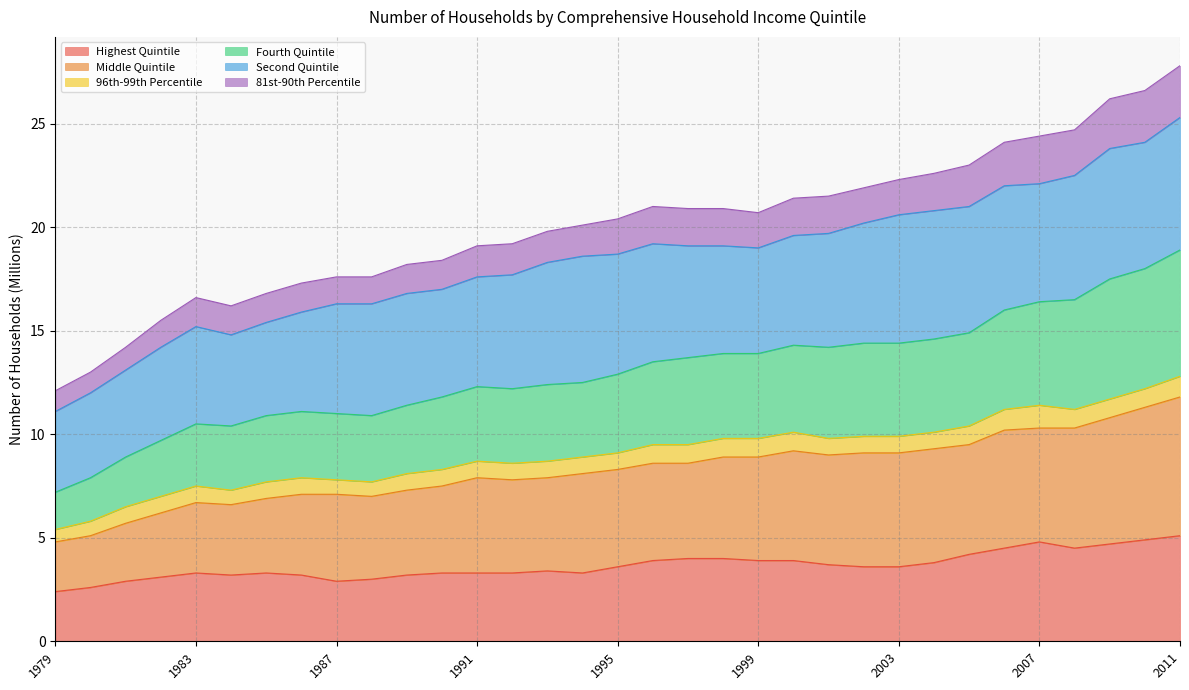

What is the total value across all series at 1987?

17.6